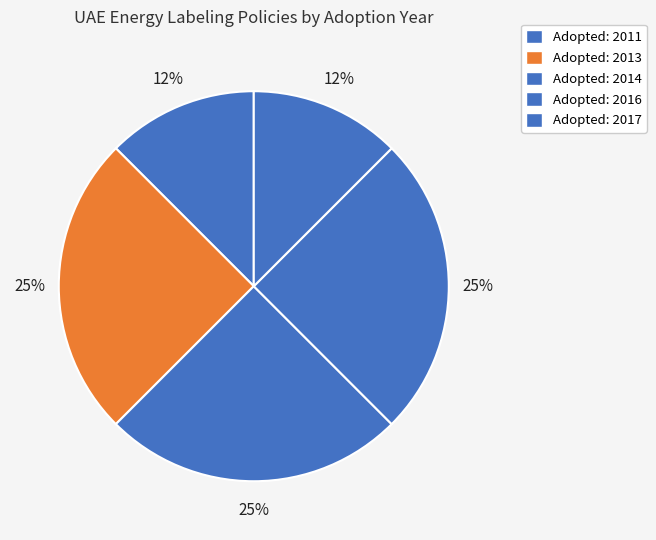

Count the number of slices in the pie.

5